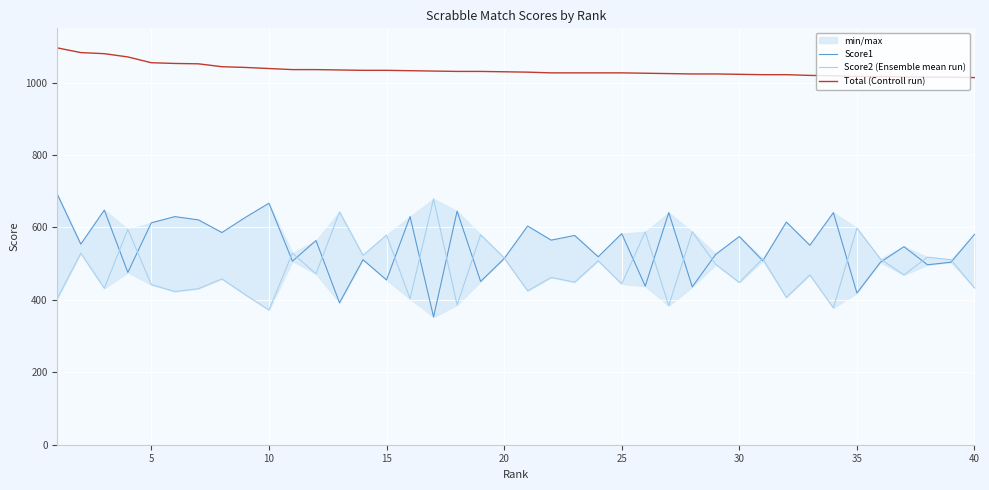

Is it true that Total (Controll run) equals 393 at 25?

False